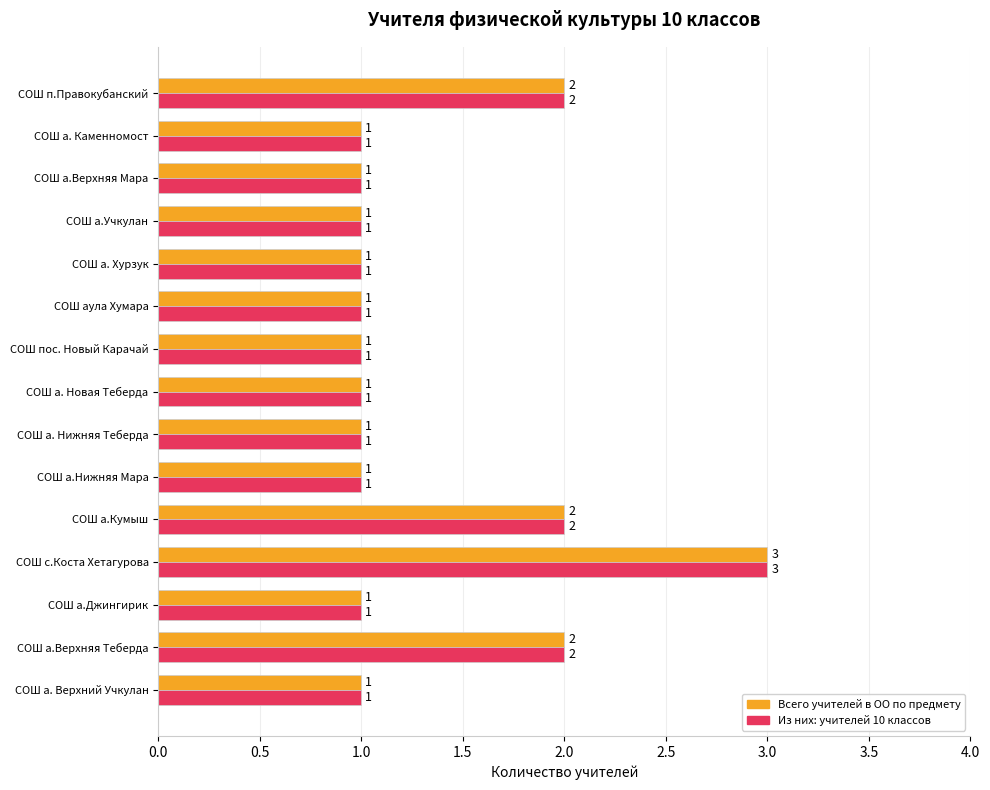

Is it true that Из них: учителей 10 классов equals 2 at СОШ а.Верхняя Теберда?

True